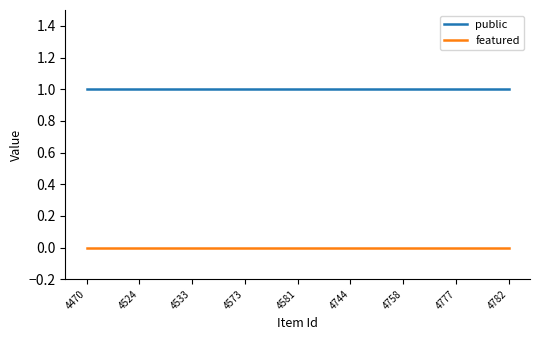

True or false: featured and public cross at least once.

False